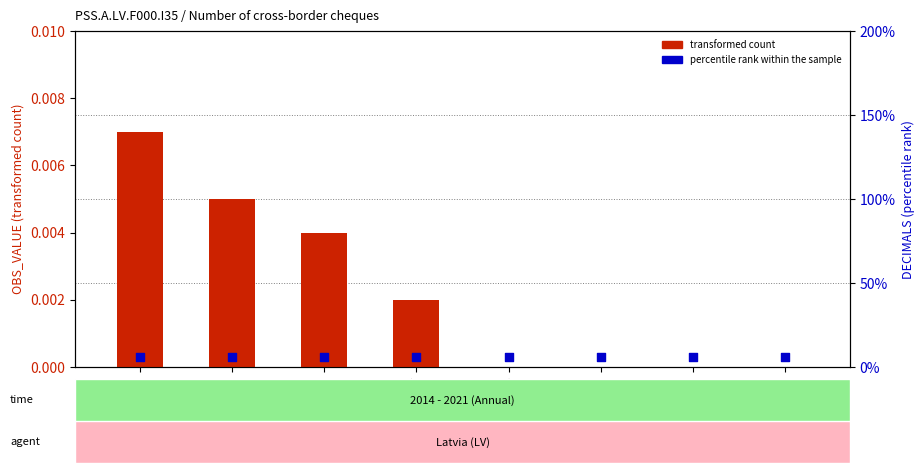

Which series has the largest total across all categories?

percentile rank within the sample